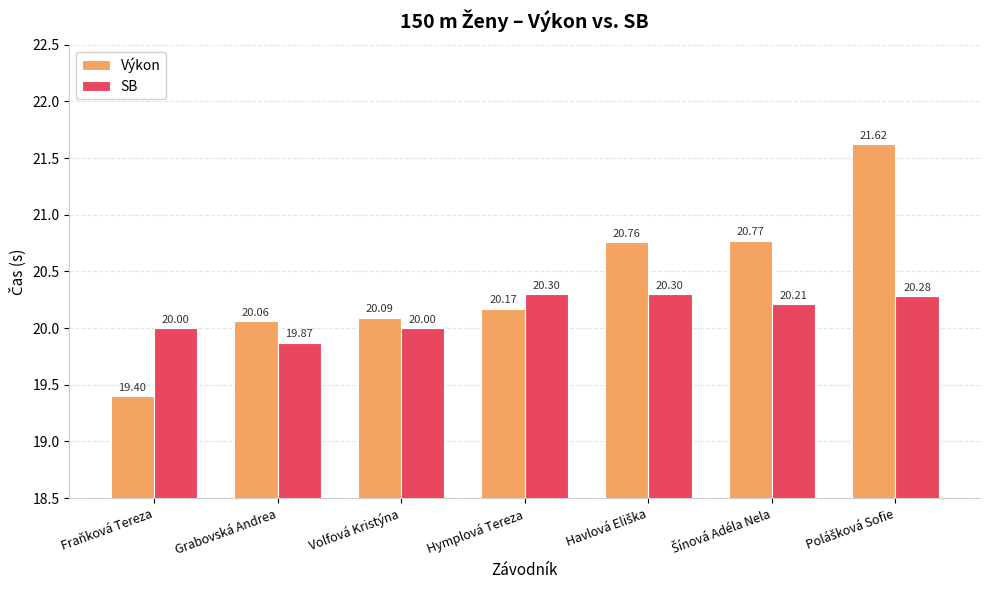

Which series has the largest range (max minus min)?

Výkon